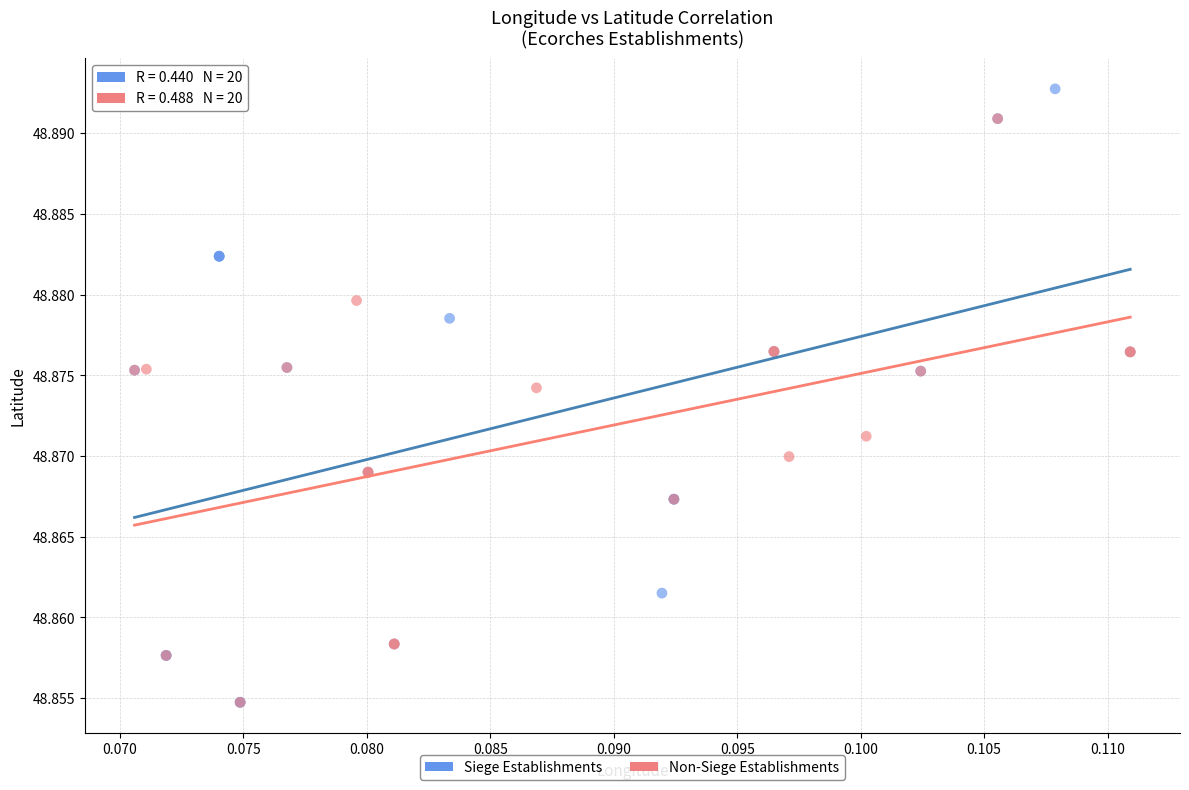

Which series has the largest Y range (max minus min)?

Siege Establishments